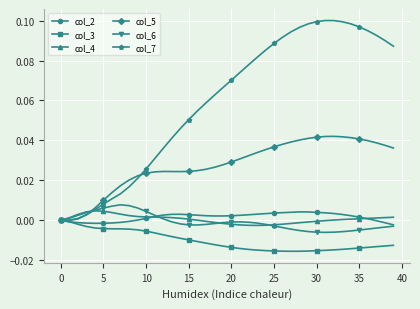

Which series has the largest range (max minus min)?

col_7